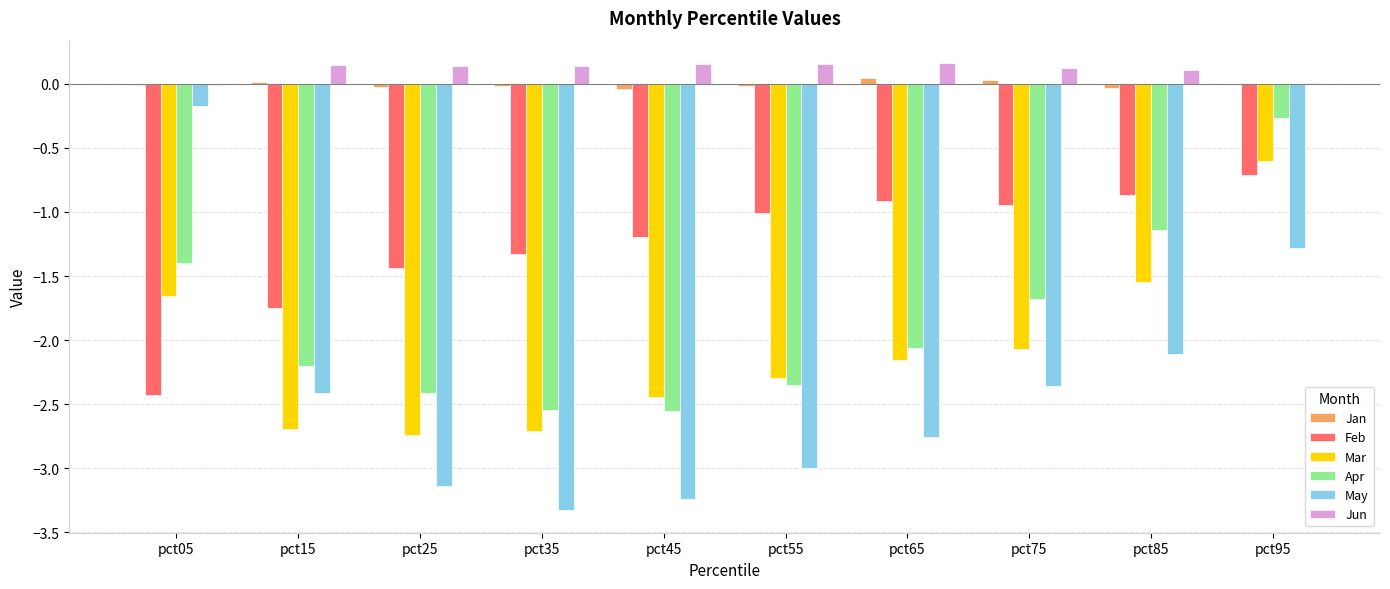

Where is May nearest to the value -1?

pct95